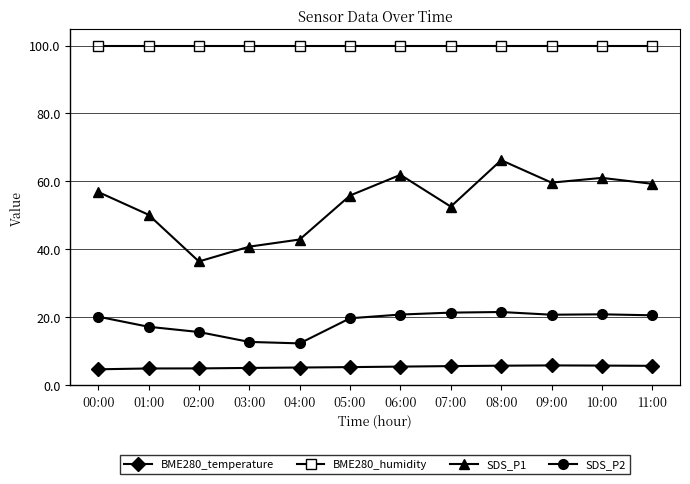

At 03:00, list the series in order from smallest to largest.

BME280_temperature, SDS_P2, SDS_P1, BME280_humidity